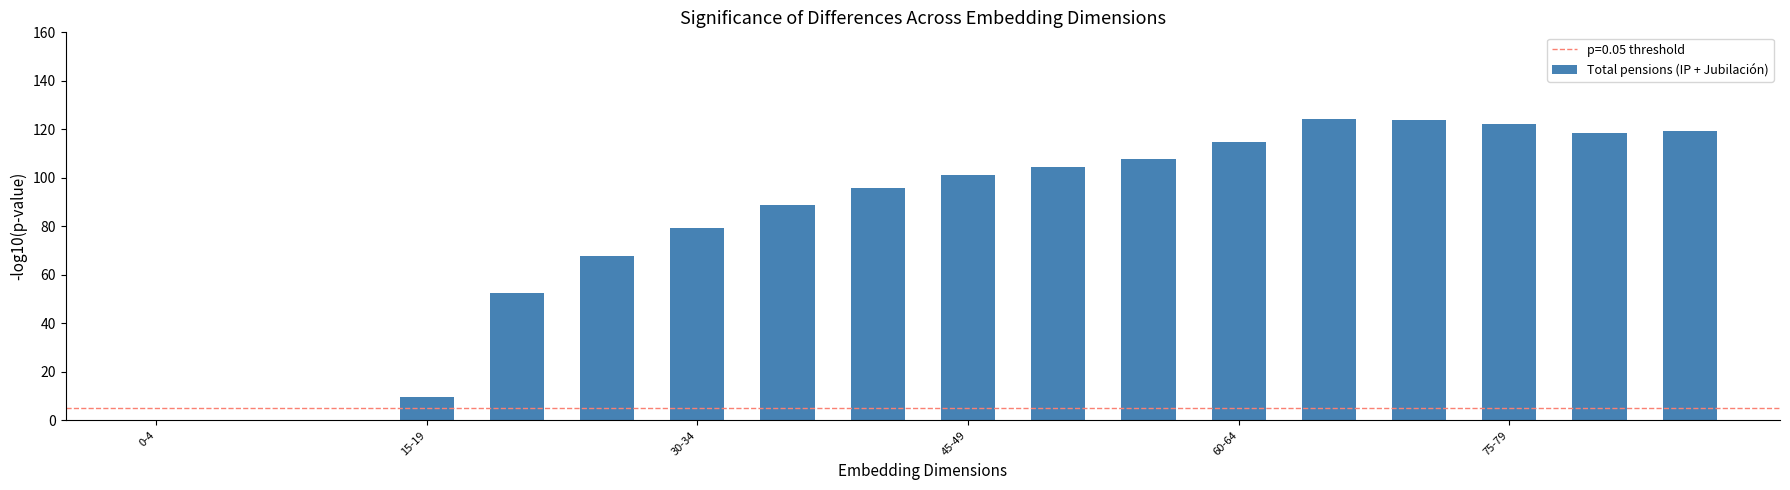

What is the greatest value displayed?

124.4